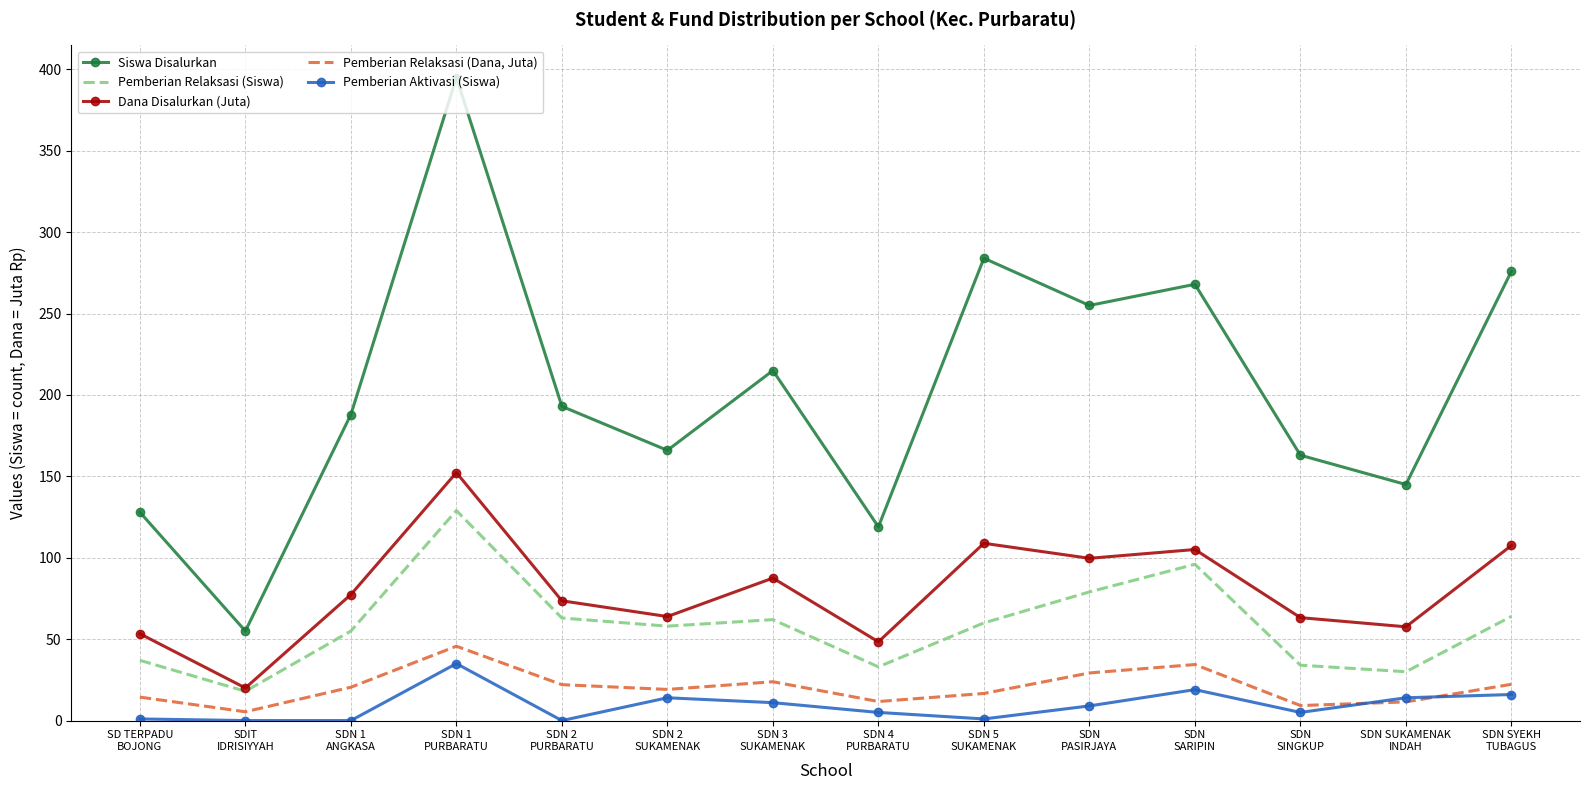

True or false: Pemberian Relaksasi (Dana, Juta) and Siswa Disalurkan intersect in this chart.

False